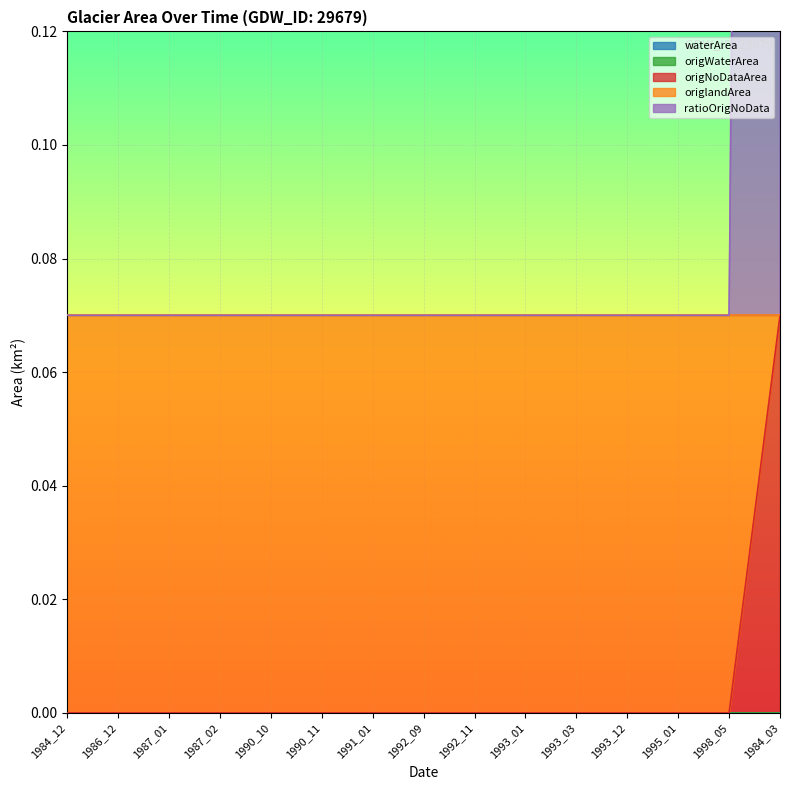

The value of origlandArea at 1987_01 is 0.0. True or false?

False